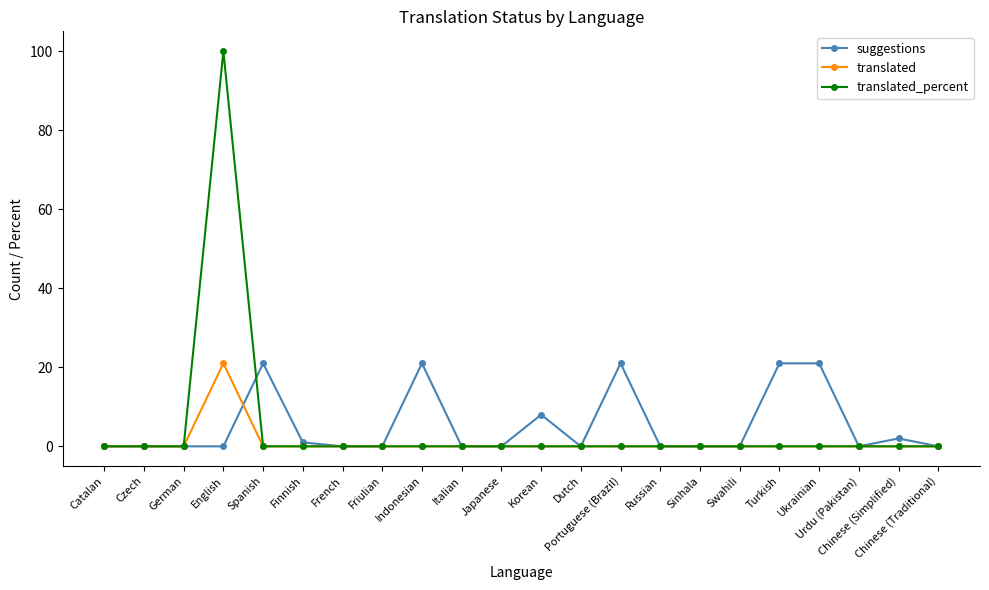

Rank the series by their average value, from lowest to highest.

translated, translated_percent, suggestions